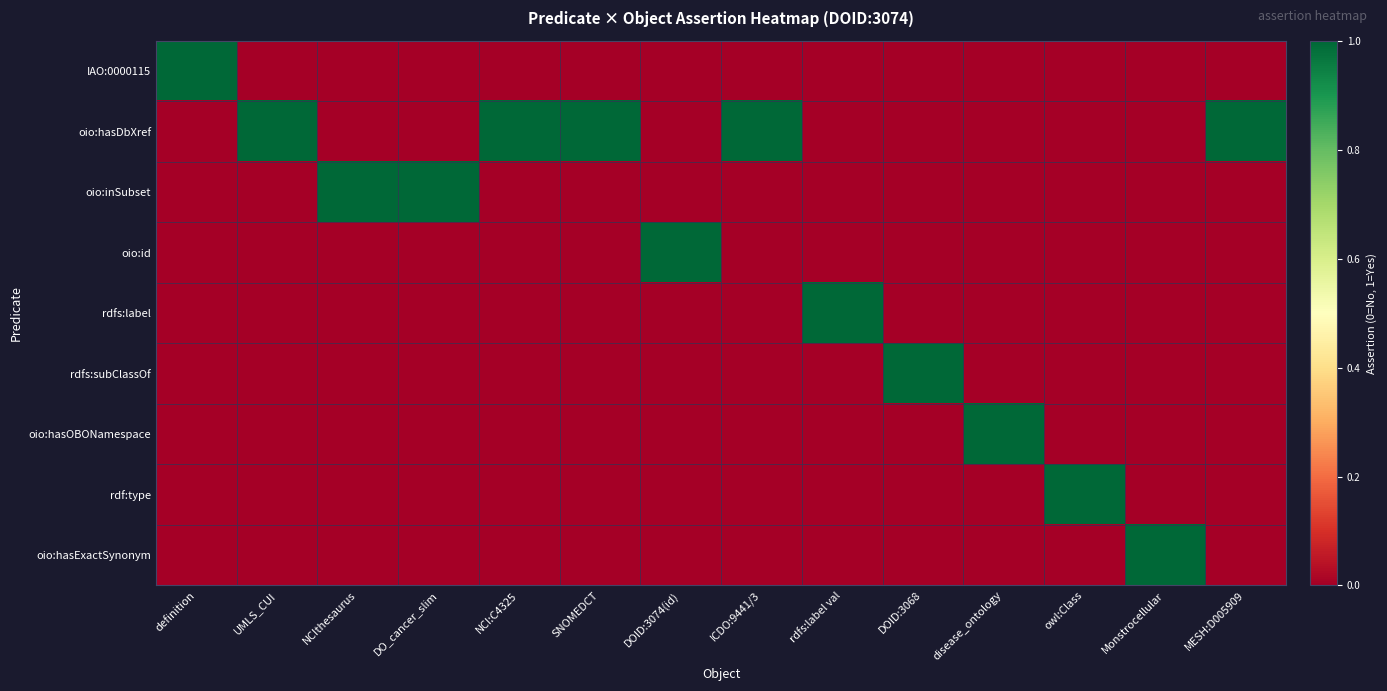

What is the maximum value shown in the chart?

1